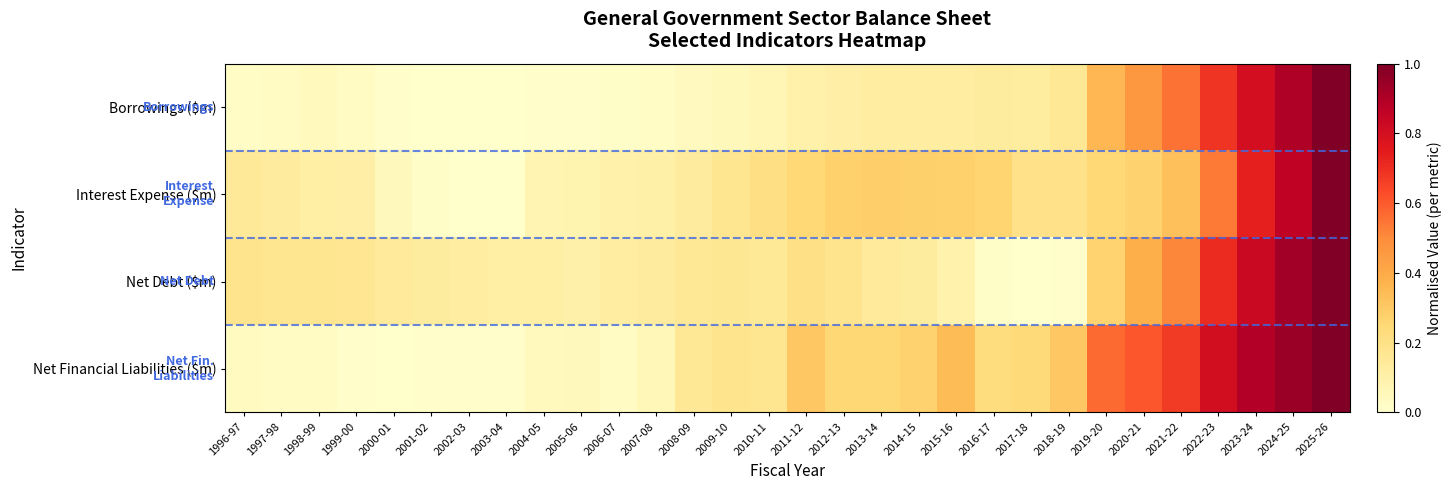

Reading left to right, extract all data points from this chart.

Borrowings ($m): 1996-97=0.0	1997-98=0.0	1998-99=0.0	1999-00=0.0	2000-01=0.0	2001-02=0.0	2002-03=0.0	2003-04=0.0	2004-05=0.0	2005-06=0.0	2006-07=0.0	2007-08=0.0	2008-09=0.0	2009-10=0.0	2010-11=0.1	2011-12=0.1	2012-13=0.1	2013-14=0.1	2014-15=0.1	2015-16=0.1	2016-17=0.1	2017-18=0.1	2018-19=0.2	2019-20=0.4	2020-21=0.5	2021-22=0.6	2022-23=0.7	2023-24=0.8	2024-25=0.9	2025-26=1.0
Interest Expense ($m): 1996-97=0.1	1997-98=0.1	1998-99=0.1	1999-00=0.1	2000-01=0.0	2001-02=0.0	2002-03=0.0	2003-04=0.0	2004-05=0.1	2005-06=0.1	2006-07=0.1	2007-08=0.1	2008-09=0.1	2009-10=0.2	2010-11=0.2	2011-12=0.2	2012-13=0.3	2013-14=0.3	2014-15=0.3	2015-16=0.3	2016-17=0.3	2017-18=0.2	2018-19=0.2	2019-20=0.2	2020-21=0.3	2021-22=0.3	2022-23=0.5	2023-24=0.7	2024-25=0.9	2025-26=1.0
Net Debt ($m): 1996-97=0.2	1997-98=0.2	1998-99=0.2	1999-00=0.2	2000-01=0.1	2001-02=0.1	2002-03=0.1	2003-04=0.1	2004-05=0.1	2005-06=0.1	2006-07=0.1	2007-08=0.1	2008-09=0.2	2009-10=0.2	2010-11=0.2	2011-12=0.2	2012-13=0.2	2013-14=0.1	2014-15=0.1	2015-16=0.1	2016-17=0.0	2017-18=0.0	2018-19=0.0	2019-20=0.3	2020-21=0.4	2021-22=0.5	2022-23=0.7	2023-24=0.8	2024-25=0.9	2025-26=1.0
Net Financial Liabilities ($m): 1996-97=0.0	1997-98=0.0	1998-99=0.0	1999-00=0.0	2000-01=0.0	2001-02=0.0	2002-03=0.0	2003-04=0.0	2004-05=0.0	2005-06=0.0	2006-07=0.0	2007-08=0.1	2008-09=0.2	2009-10=0.2	2010-11=0.2	2011-12=0.3	2012-13=0.3	2013-14=0.3	2014-15=0.3	2015-16=0.3	2016-17=0.2	2017-18=0.2	2018-19=0.3	2019-20=0.6	2020-21=0.6	2021-22=0.7	2022-23=0.8	2023-24=0.9	2024-25=0.9	2025-26=1.0